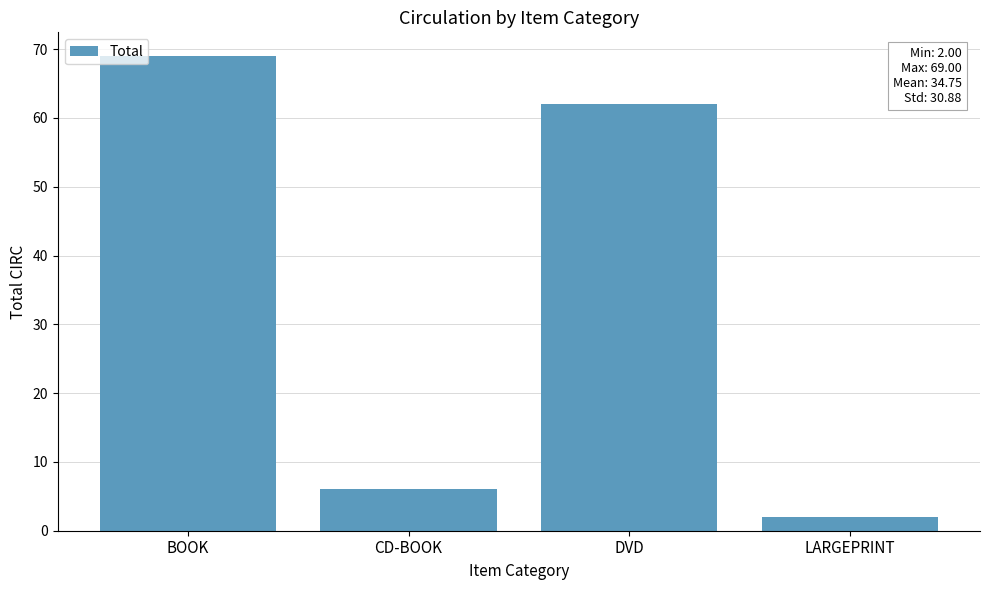

List the labels in order of value, smallest first.

LARGEPRINT, CD-BOOK, DVD, BOOK